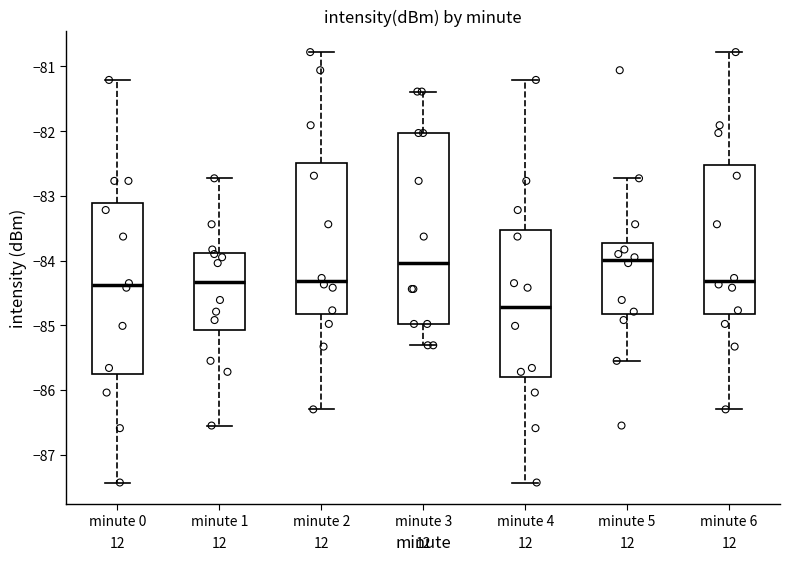

Reading left to right, transcribe this box plot: for each box, give where its median line is, the range the box spans, and where its two whiskers end, as read against the y-axis. The values are not printed on the chart, so give them approximately, as read against the axis.

minute 0: median -84.4, box -85.8 to -83.1, whiskers -87.4 to -81.2
minute 1: median -84.3, box -85.1 to -83.9, whiskers -86.5 to -82.7
minute 2: median -84.3, box -84.8 to -82.5, whiskers -86.3 to -80.8
minute 3: median -84.0, box -85.0 to -82.0, whiskers -85.3 to -81.4
minute 4: median -84.7, box -85.8 to -83.5, whiskers -87.4 to -81.2
minute 5: median -84.0, box -84.8 to -83.7, whiskers -85.5 to -82.7
minute 6: median -84.3, box -84.8 to -82.5, whiskers -86.3 to -80.8